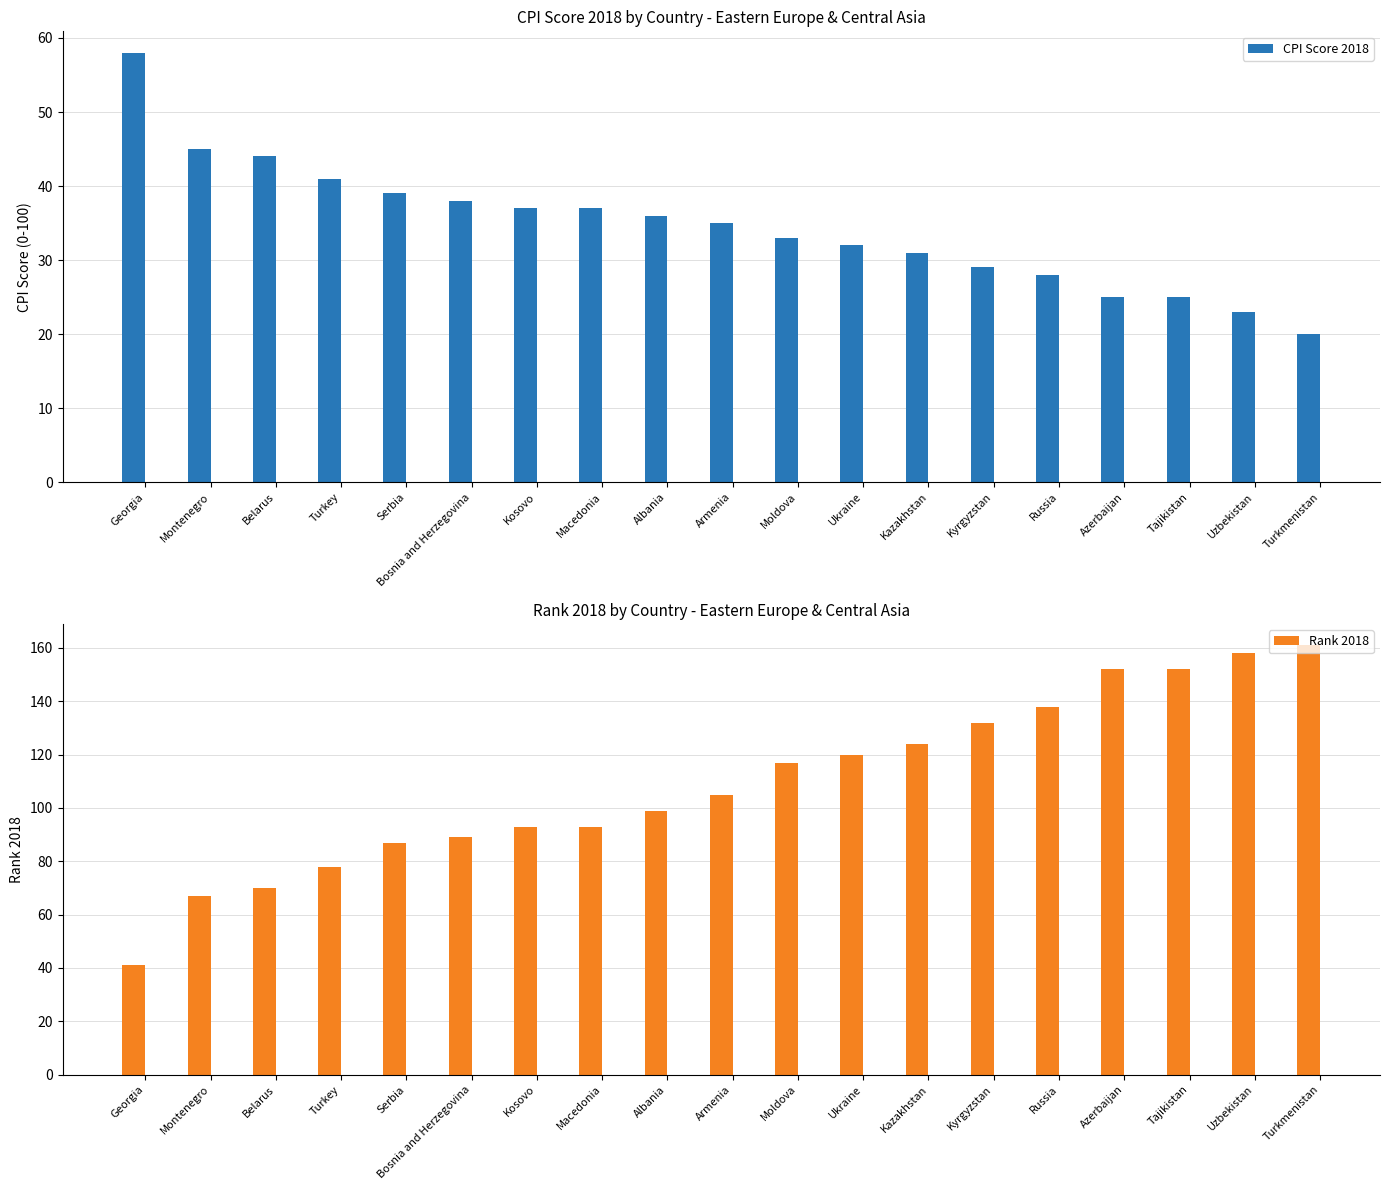

What is the label of the 15th bar from the right?

Serbia